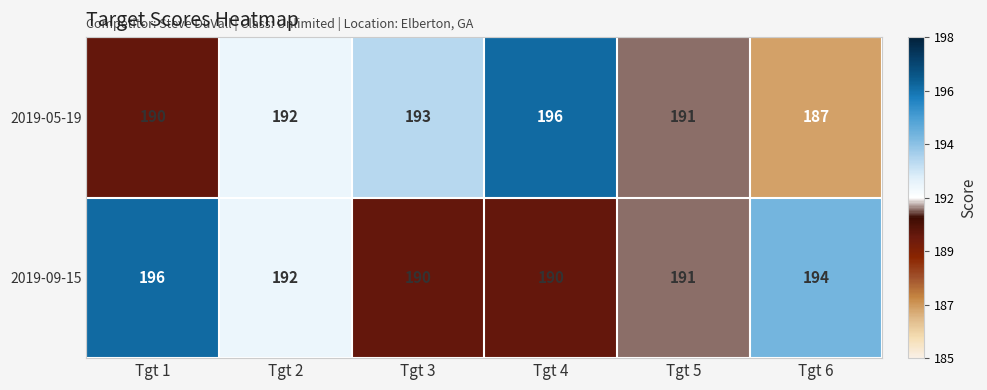

Which category has the lowest value across all series?

Tgt 6